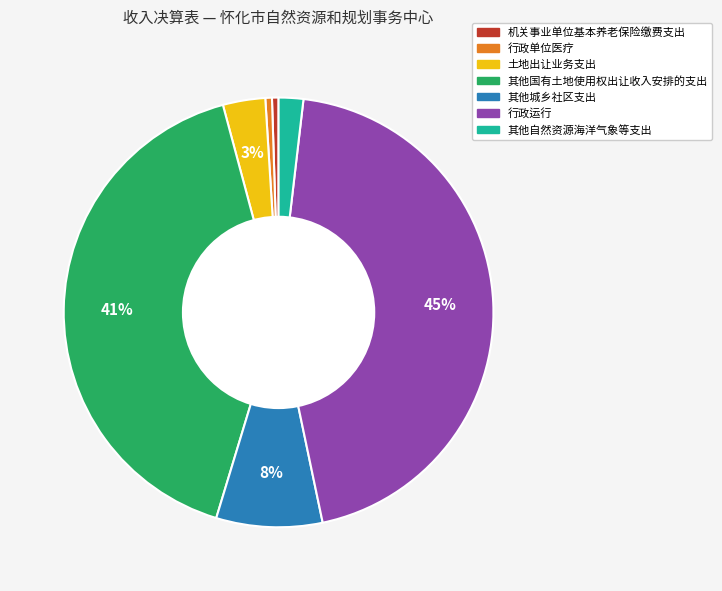

Do 土地出让业务支出 and 其他国有土地使用权出让收入安排的支出 together represent more than half of the pie?

No